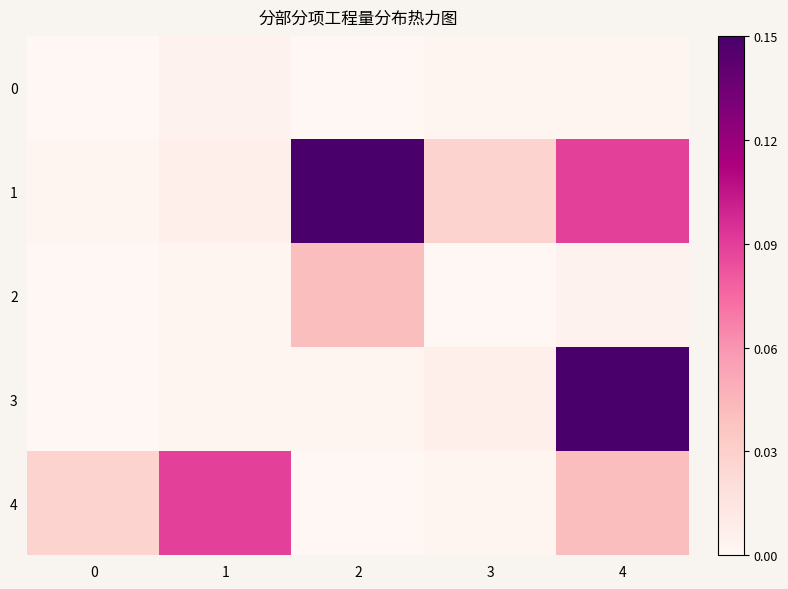

Reading left to right, list all the values displayed in this chart.

0: 0=0.0	1=0.0	2=0.0	3=0.0	4=0.0
1: 0=0.0	1=0.0	2=0.1	3=0.0	4=0.1
2: 0=0.0	1=0.0	2=0.0	3=0.0	4=0.0
3: 0=0.0	1=0.0	2=0.0	3=0.0	4=0.1
4: 0=0.0	1=0.1	2=0.0	3=0.0	4=0.0